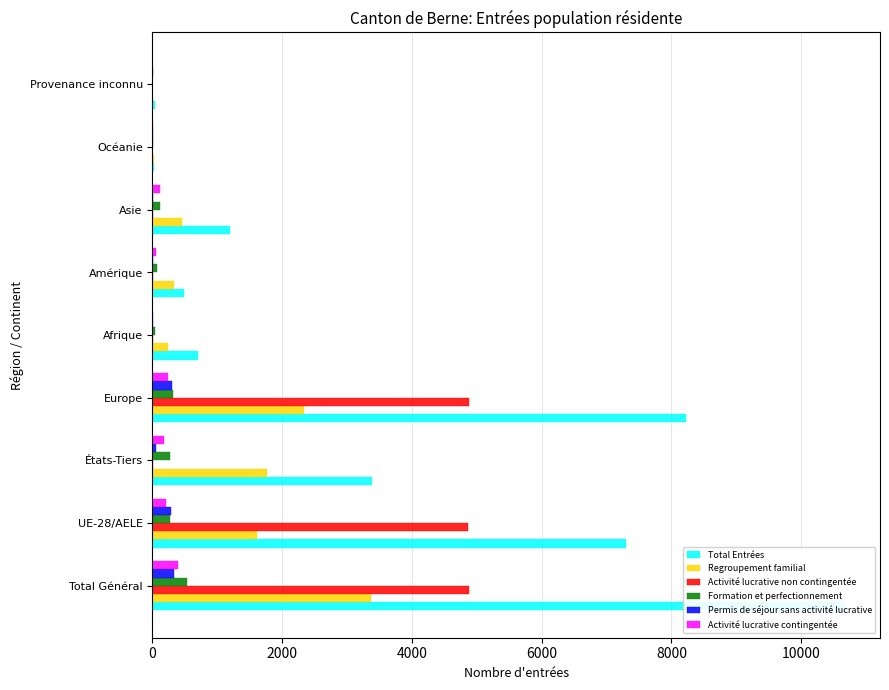

Which series has the largest total across all categories?

Total Entrées